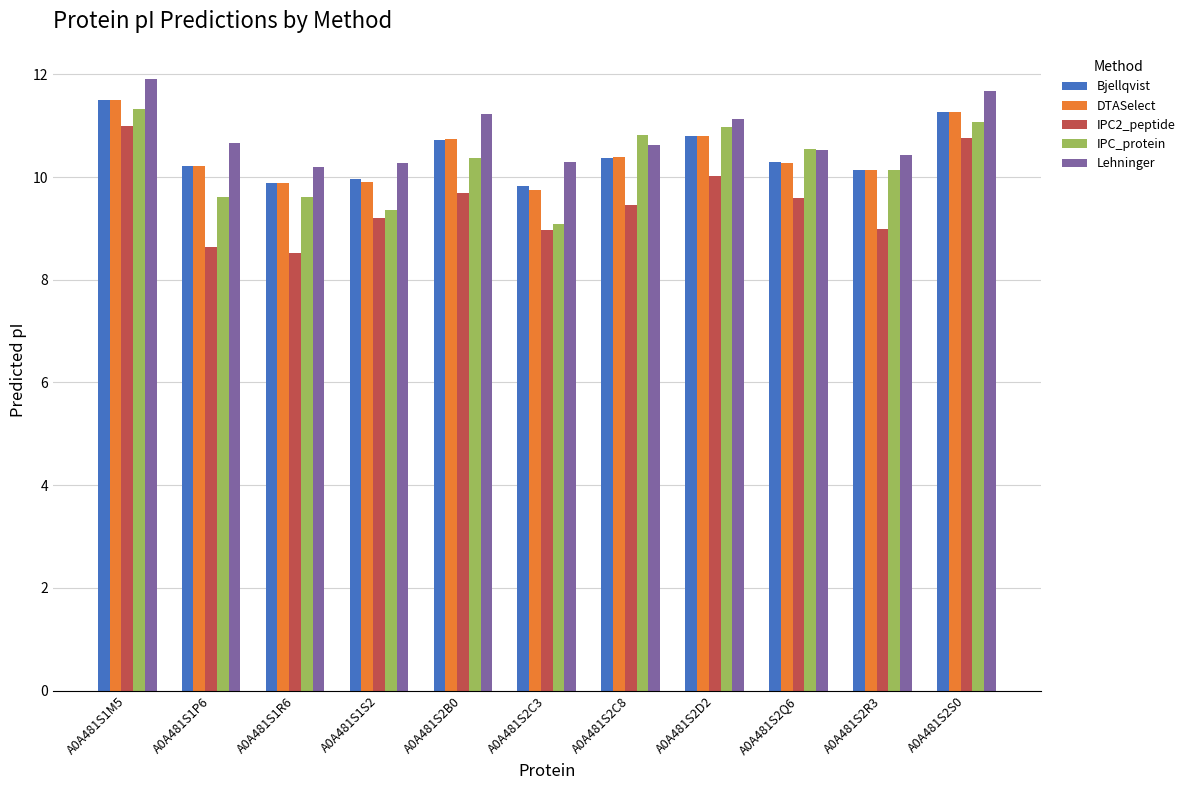

What is the greatest value displayed?

11.9